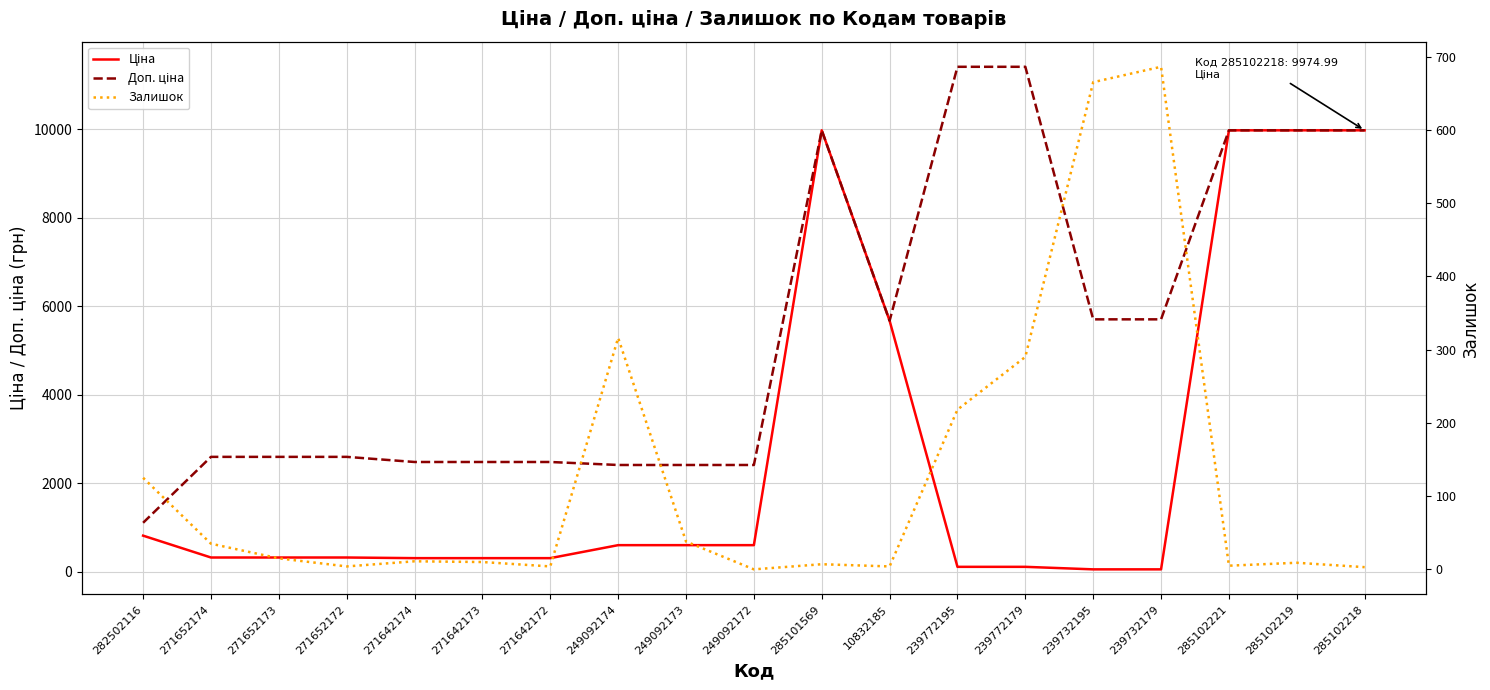

After their last crossing, which series has the higher values: Ціна or Залишок?

Ціна